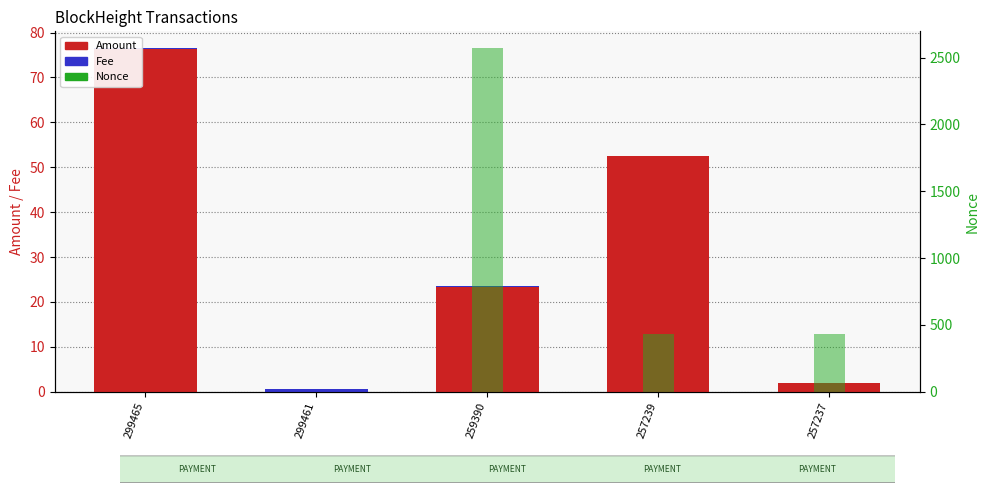

What are all the series names shown in the legend?

Amount, Fee, Nonce